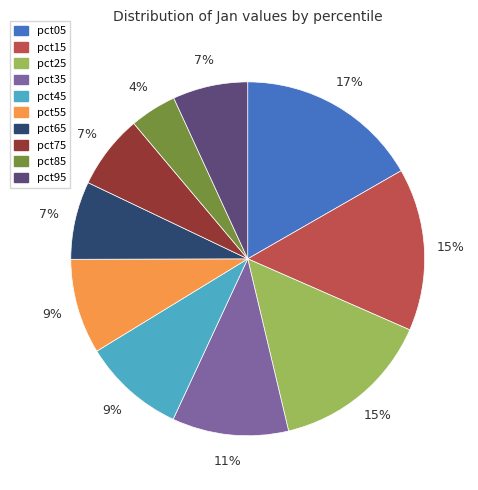

Between pct15 and pct35, which is larger?

pct15